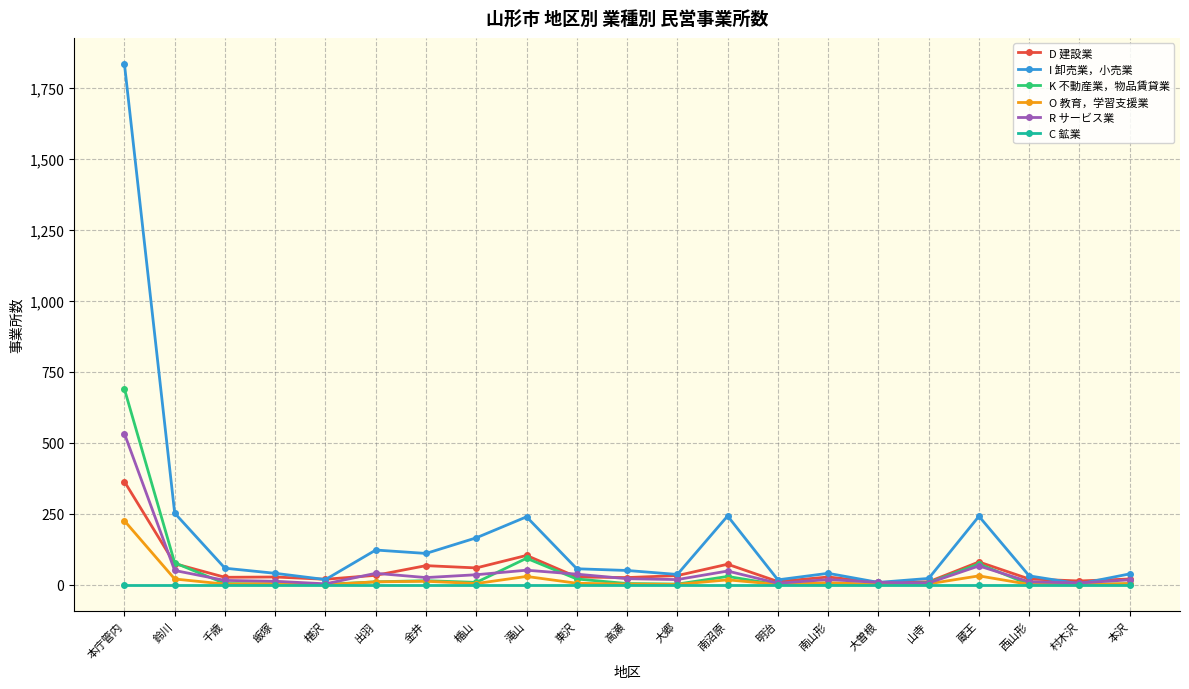

Rank the series by their maximum value, from highest to lowest.

I 卸売業，小売業, K 不動産業，物品賃貸業, R サービス業, D 建設業, O 教育，学習支援業, C 鉱業